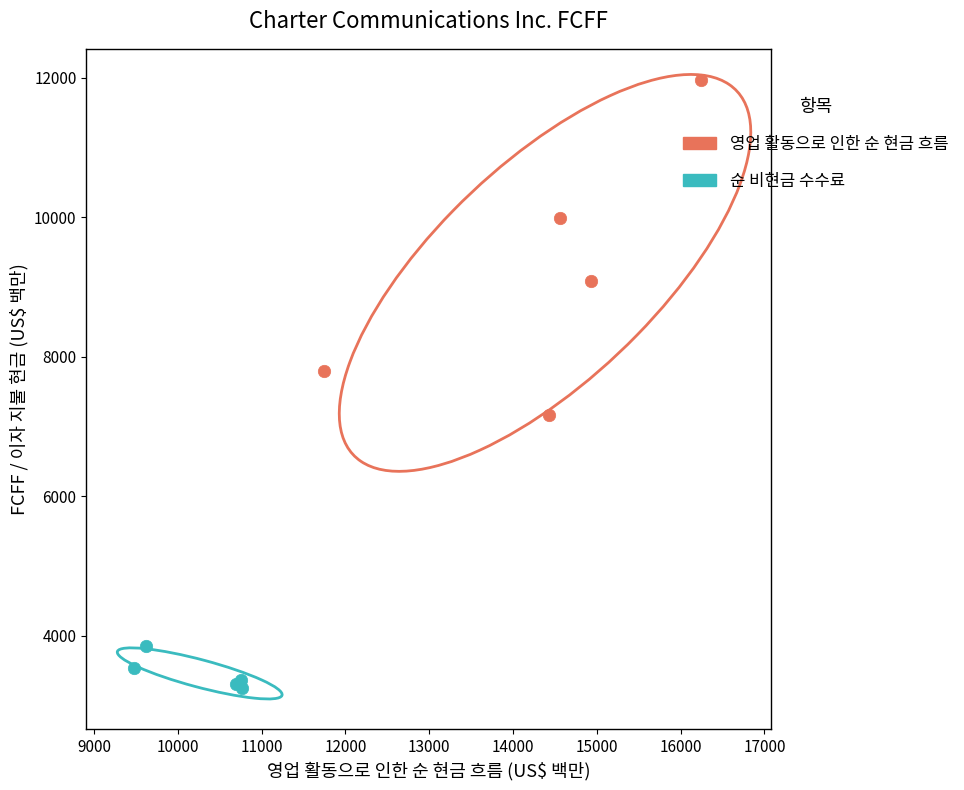

Which series contains the highest Y value?

영업 활동으로 인한 순 현금 흐름